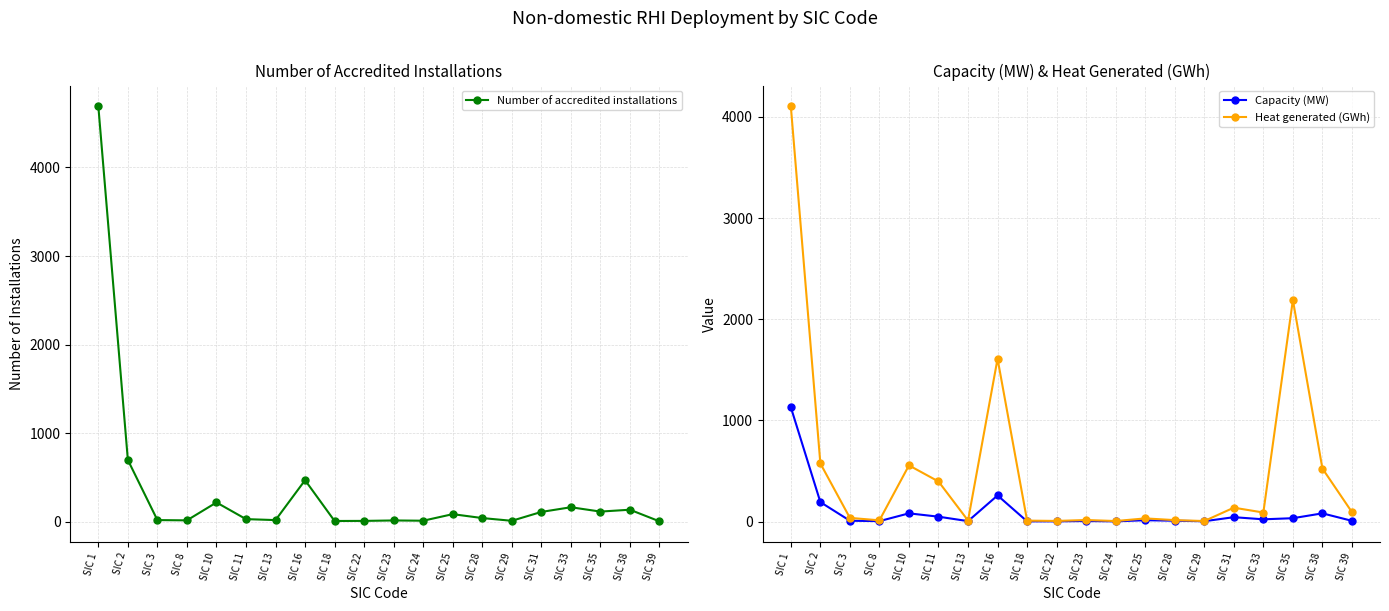

How many lines are shown in the chart?

3